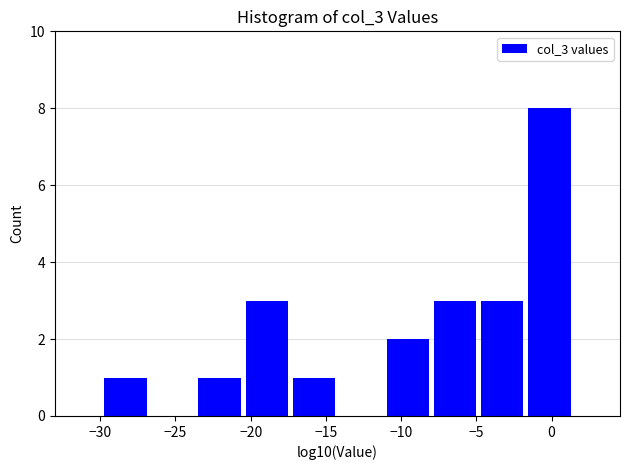

Reading left to right, list every bar in this chart as the range it spans on the x-axis followed by its height. Neither the bar edges nor the heights are printed on the chart, so give them approximately, as read against the axes.

-30.0 to -27.0: 1
-27.0 to -23.5: 0
-23.5 to -20.5: 1
-20.5 to -17.5: 3
-17.5 to -14.0: 1
-14.0 to -11.0: 0
-11.0 to -8.0: 2
-8.0 to -5.0: 3
-5.0 to -1.5: 3
-1.5 to 1.5: 8